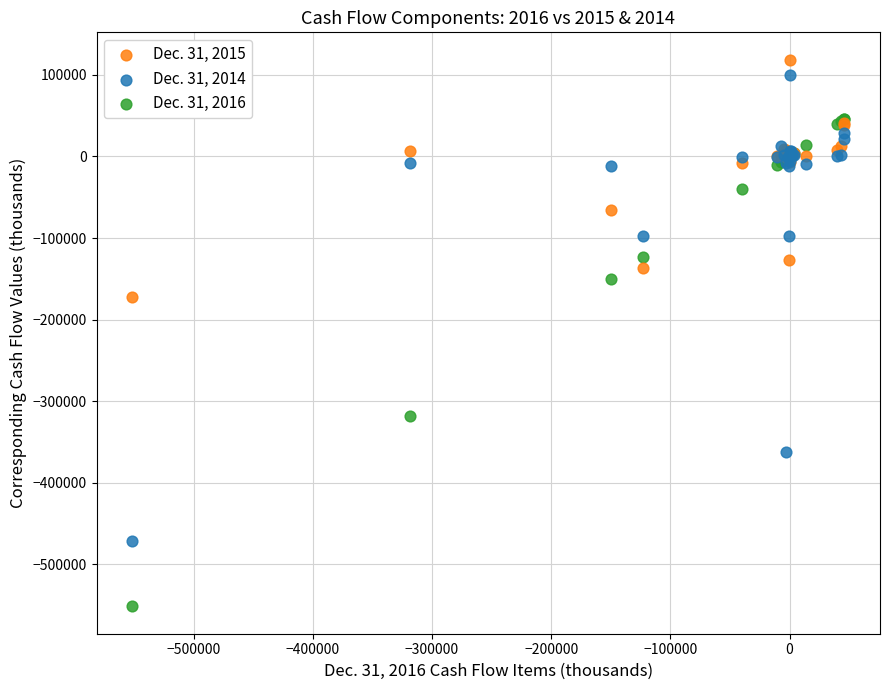

Across all series, what Y value is closest to -216424?

-171692